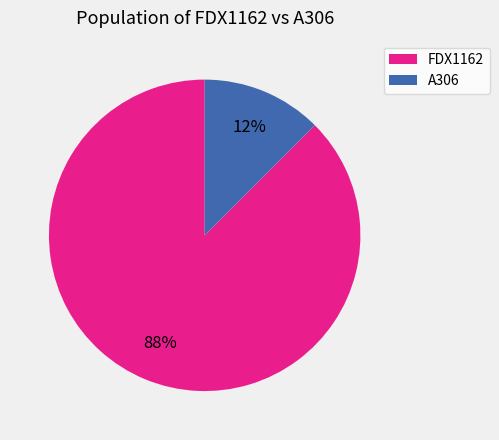

What is the majority slice?

FDX1162